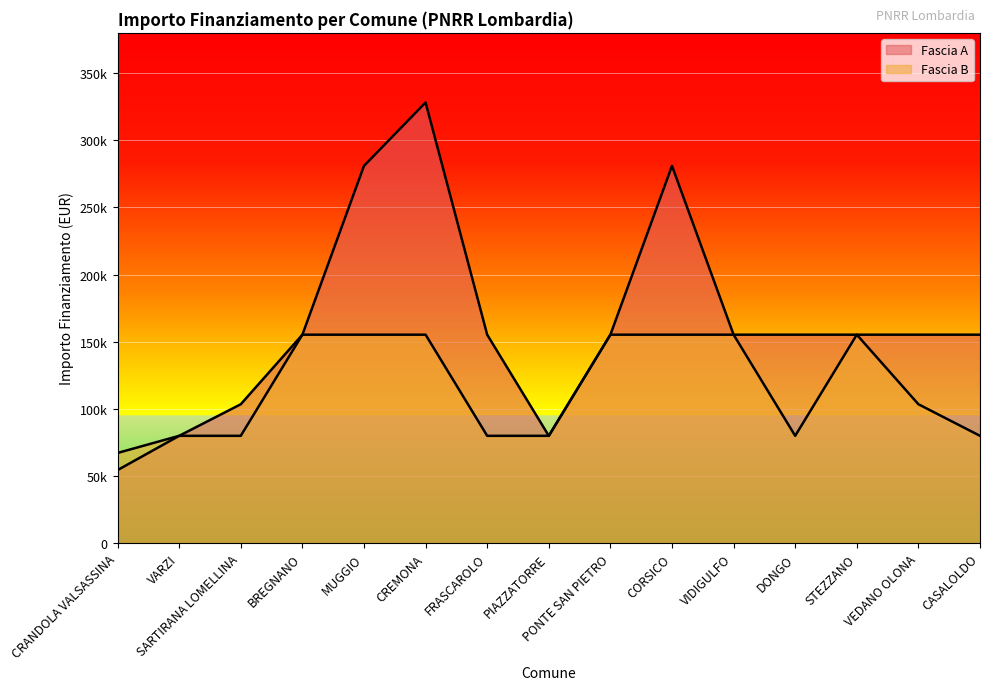

Reading left to right, transcribe all the data shown in this chart.

Fascia A: CRANDOLA VALSASSINA=54412	VARZI=79922	SARTIRANA LOMELLINA=103444	BREGNANO=155234	MUGGIO=280932	CREMONA=328160	FRASCAROLO=155234	PIAZZATORRE=79922	PONTE SAN PIETRO=155234	CORSICO=280932	VIDIGULFO=155234	DONGO=155234	STEZZANO=155234	VEDANO OLONA=155234	CASALOLDO=155234
Fascia B: CRANDOLA VALSASSINA=67167	VARZI=79922	SARTIRANA LOMELLINA=79922	BREGNANO=155234	MUGGIO=155234	CREMONA=155234	FRASCAROLO=79922	PIAZZATORRE=79922	PONTE SAN PIETRO=155234	CORSICO=155234	VIDIGULFO=155234	DONGO=79922	STEZZANO=155234	VEDANO OLONA=103444	CASALOLDO=79922